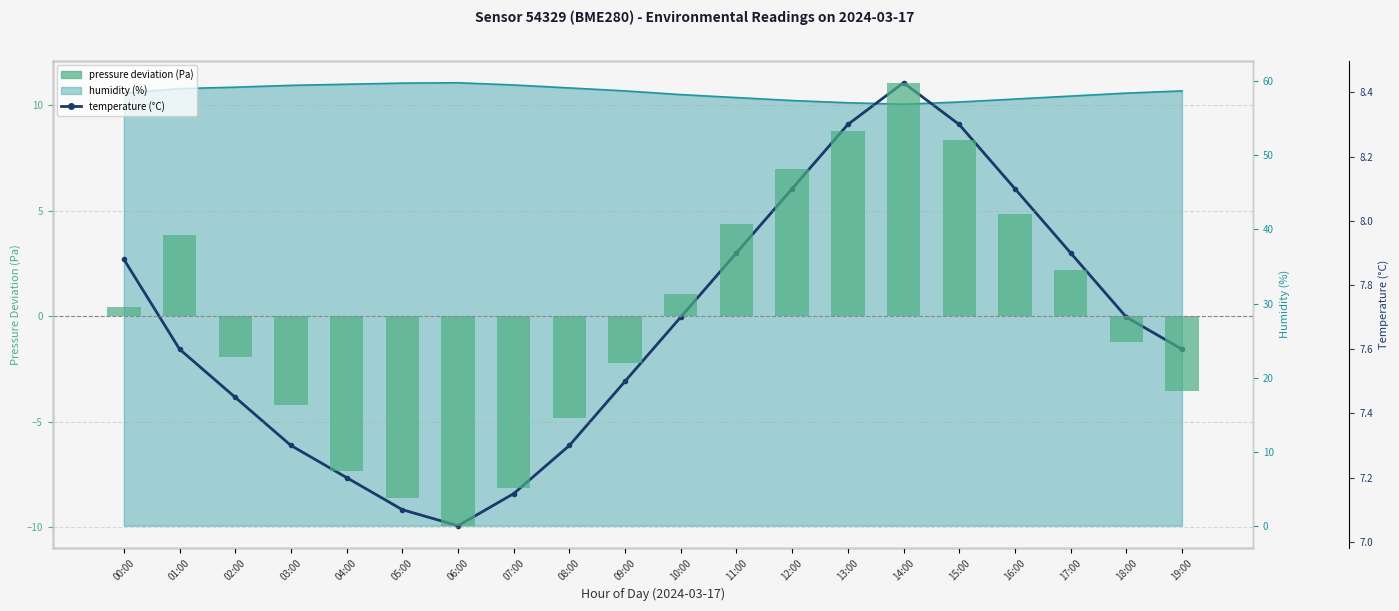

What is the difference between the pressure deviation (Pa) values at 04:00 and 11:00?

11.7